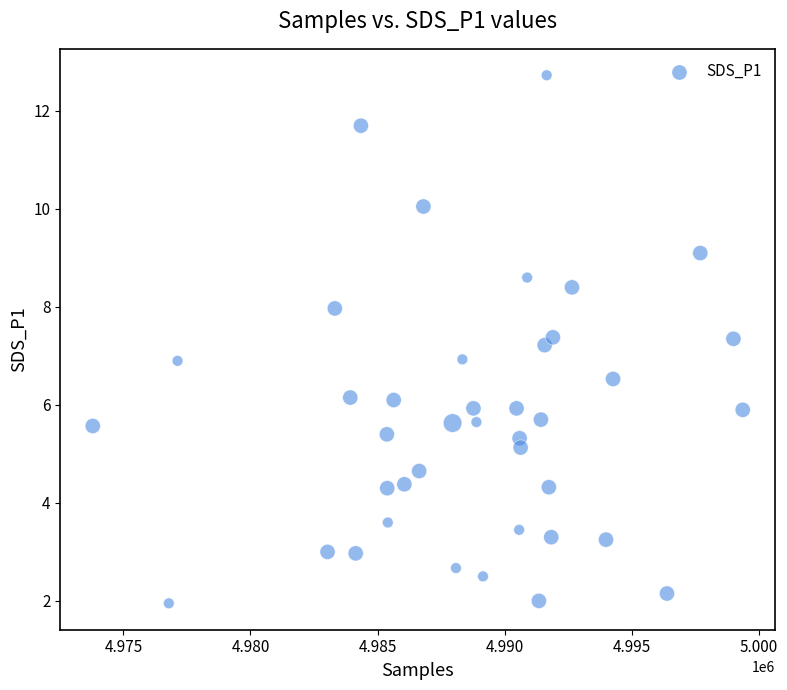

What is the range of Y values (max minus min)?

10.8